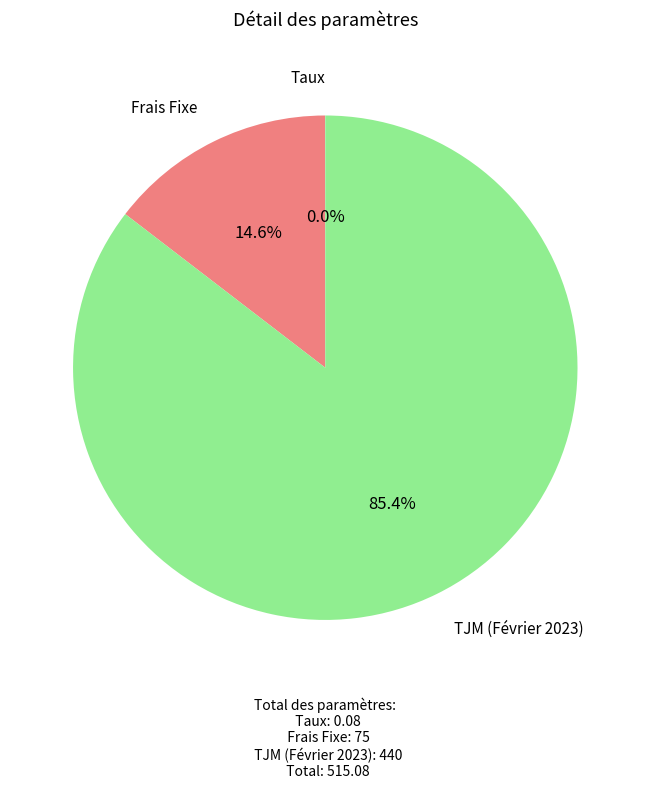

Is there a majority slice in this chart?

Yes